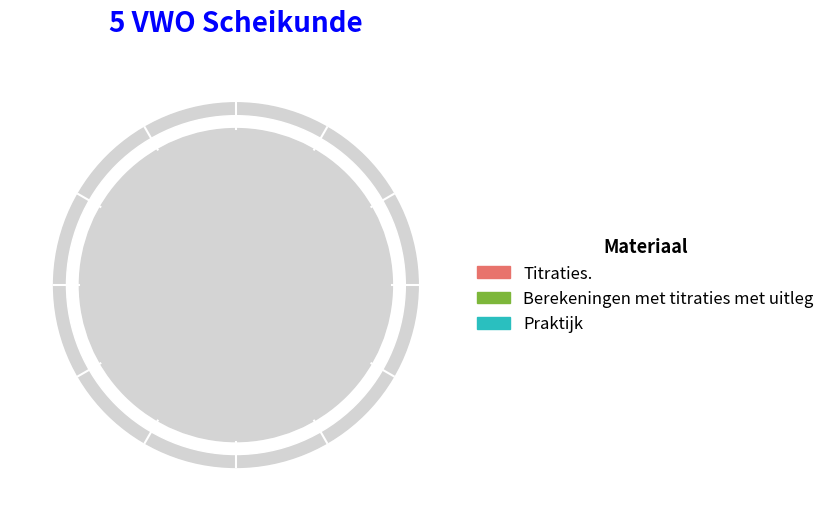

Rank the categories by value from lowest to highest.

Titraties., Berekeningen met titraties met uitleg, Praktijk